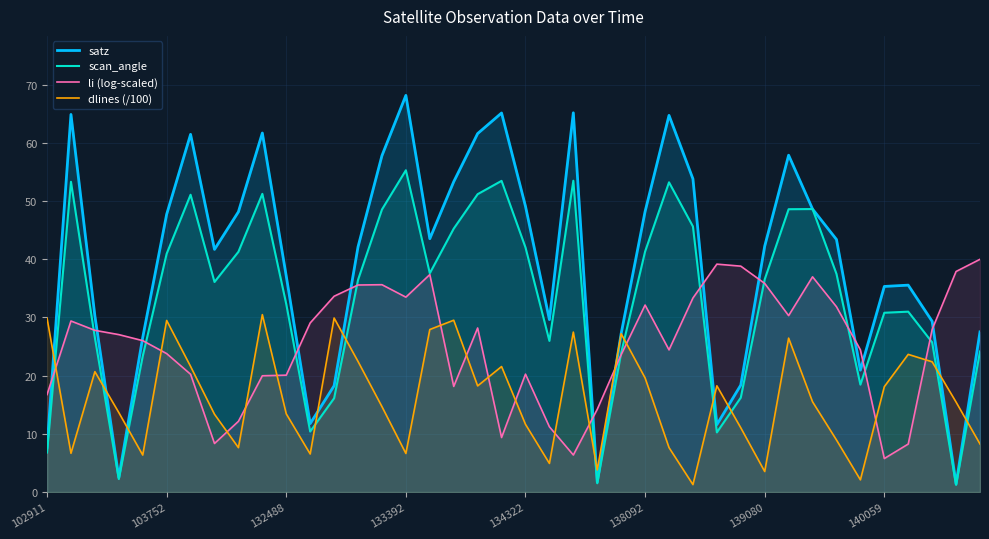

Is the value of li (log-scaled) at 22 greater than the value of satz at 34?

No